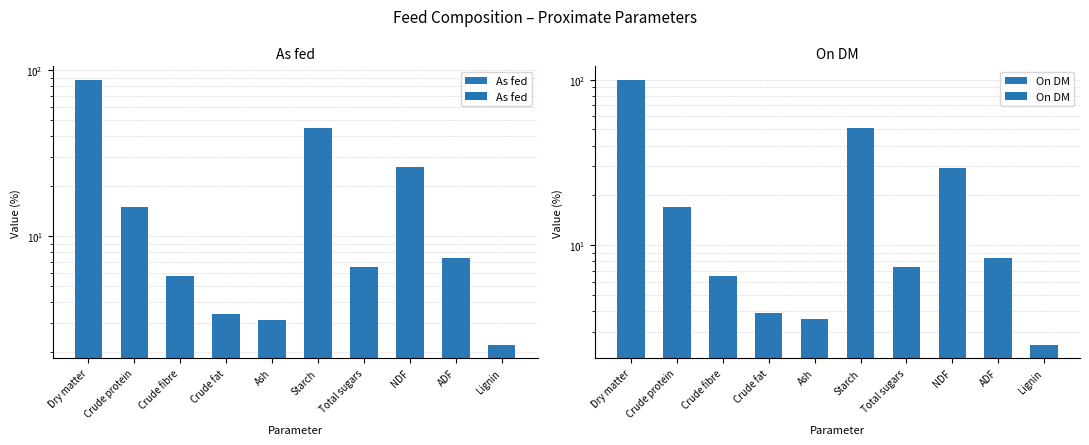

At which label does As fed first exceed 7?

Dry matter